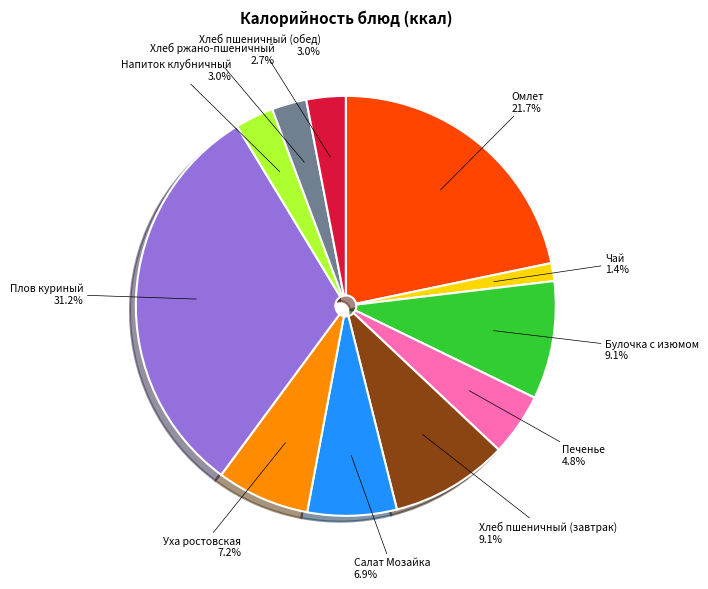

Between Хлеб пшеничный (обед) and Уха ростовская, which is larger?

Уха ростовская